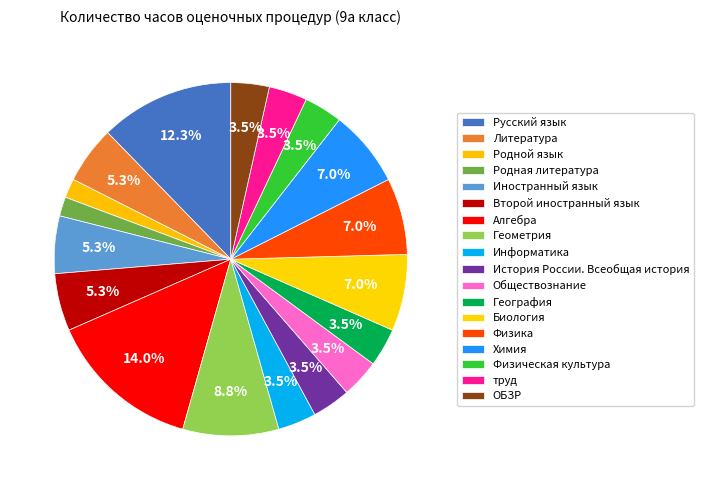

Count the number of slices in the pie.

18